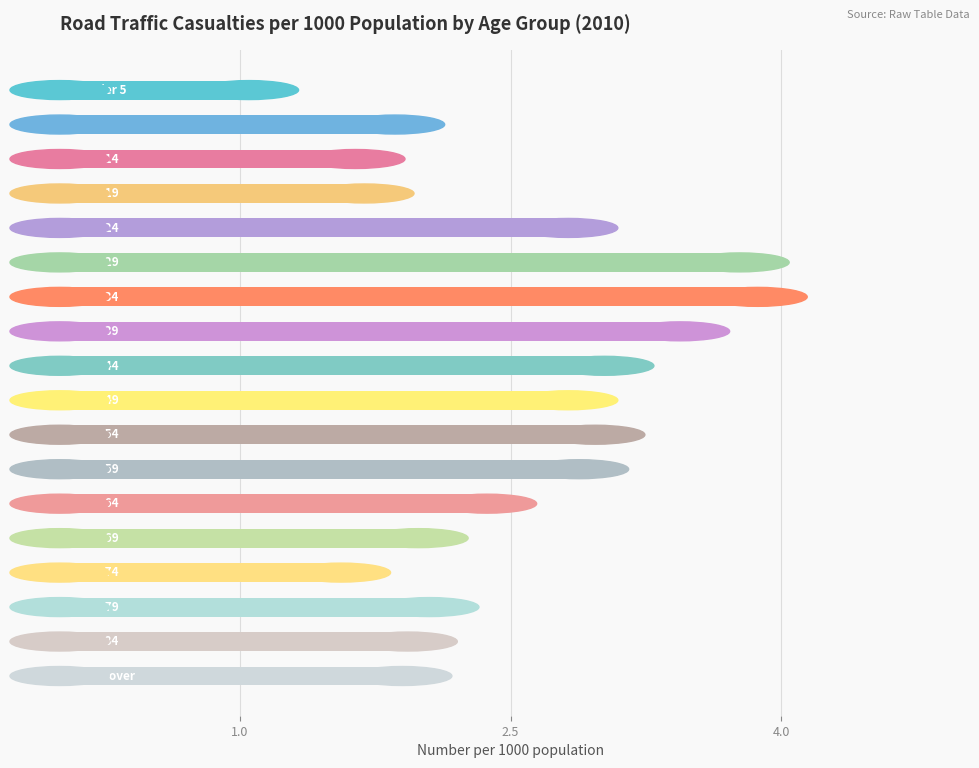

How many bars are there in total?

18